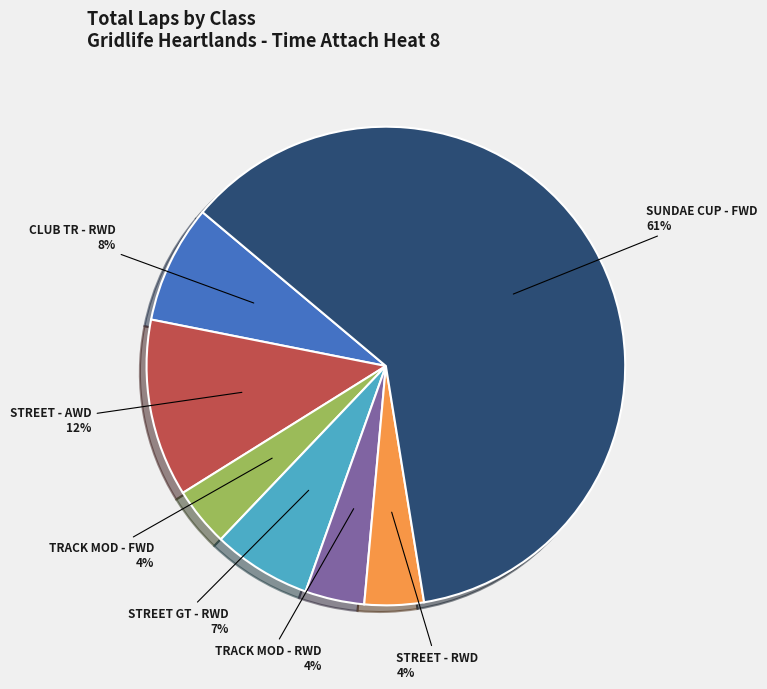

Which slice is the largest?

SUNDAE CUP - FWD